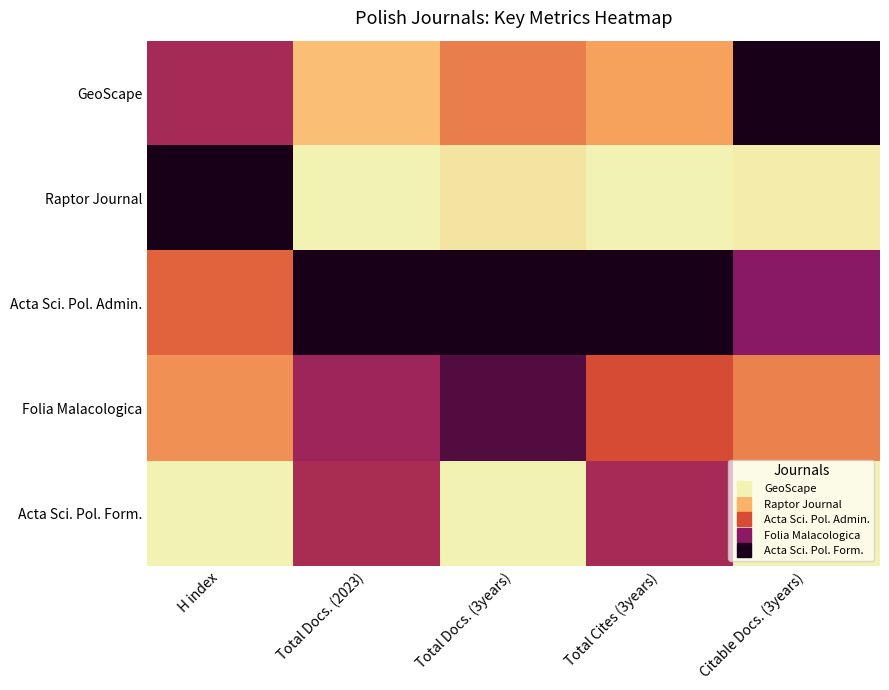

How many series are shown in this chart?

5